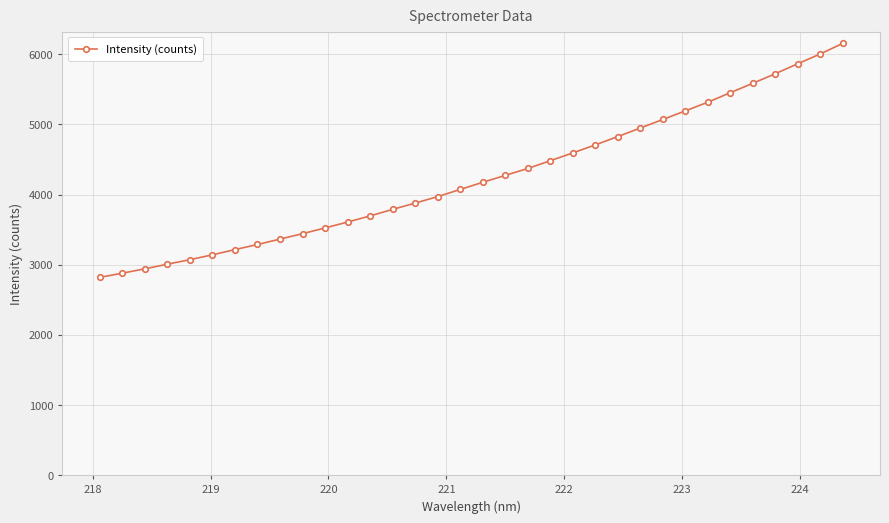

What is the minimum value shown in the chart?

2819.8